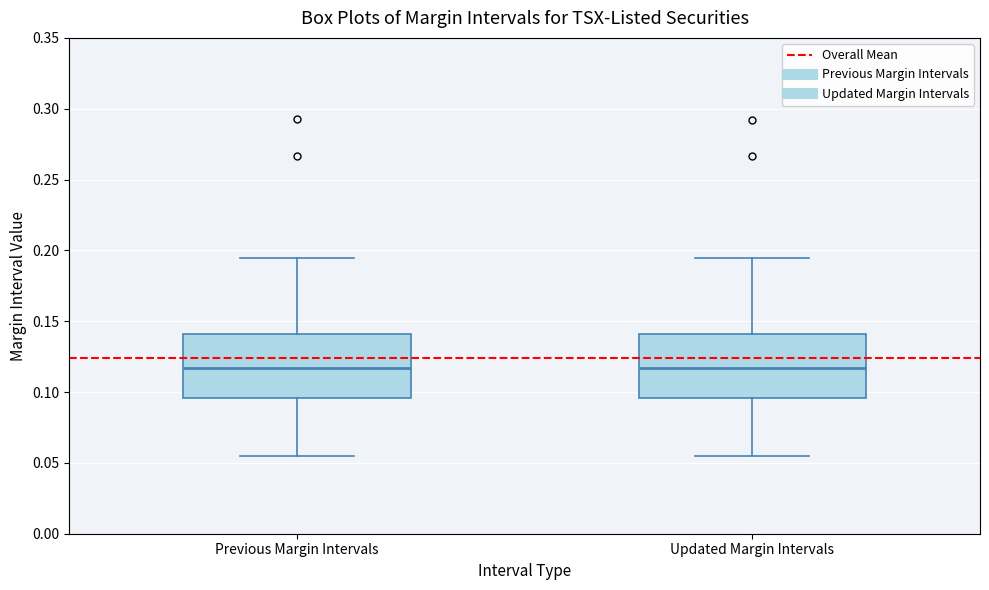

Reading left to right, transcribe this box plot: for each box, give where its median line is, the range the box spans, and where its two whiskers end, as read against the y-axis. The values are not printed on the chart, so give them approximately, as read against the axis.

Previous Margin Intervals: median 0.115, box 0.095 to 0.140, whiskers 0.055 to 0.195
Updated Margin Intervals: median 0.115, box 0.095 to 0.140, whiskers 0.055 to 0.195